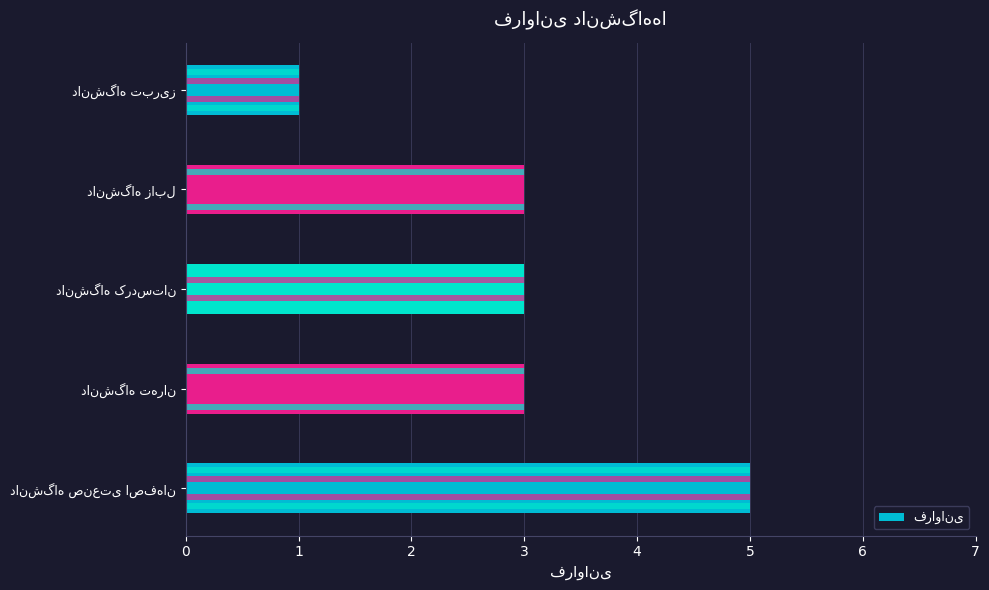

What is the ratio of the value at دانشگاه تهران to the value at دانشگاه زابل?

1.0